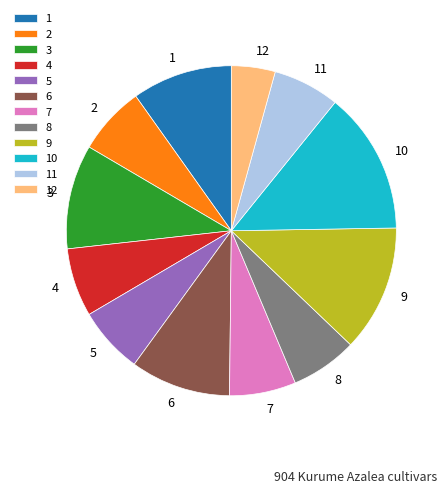

Which has a higher value, 8 or 9?

9